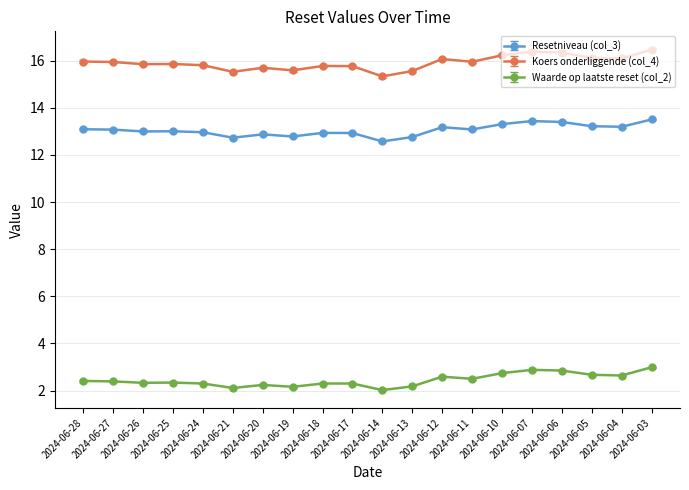

Which series changed the most between 2024-06-28 and 2024-06-14?

Koers onderliggende (col_4)